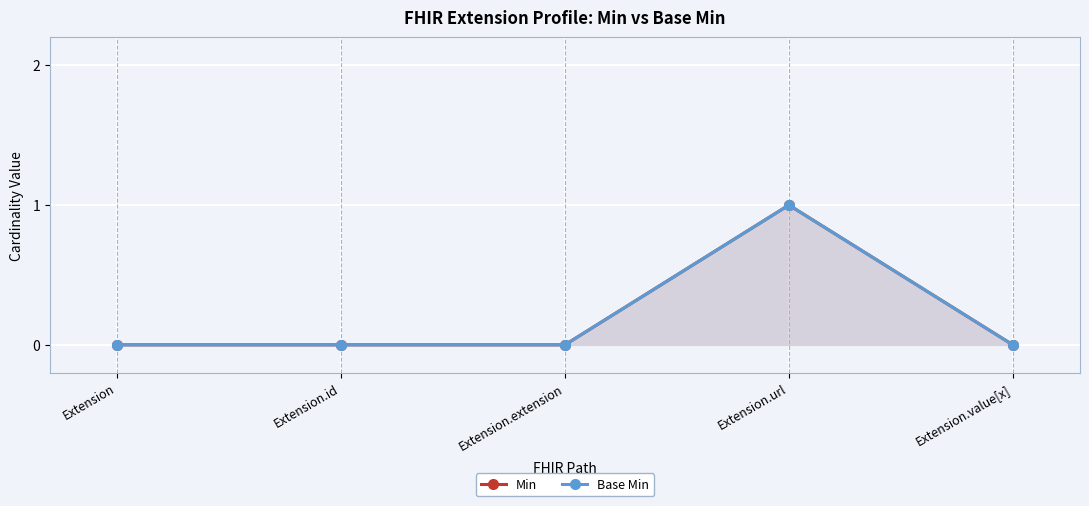

Reading right to left, extract all data points from this chart.

Min: 0	1	0	0	0
Base Min: 0	1	0	0	0